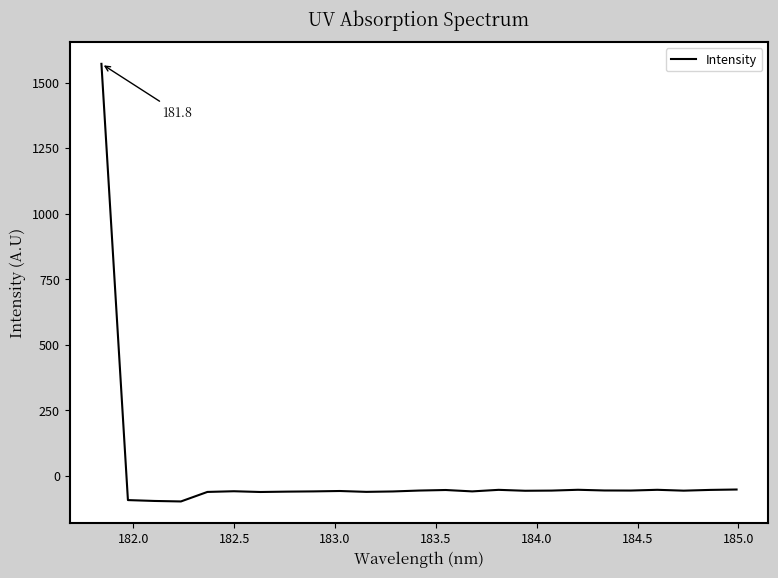

What is the maximum value shown in the chart?

1571.5